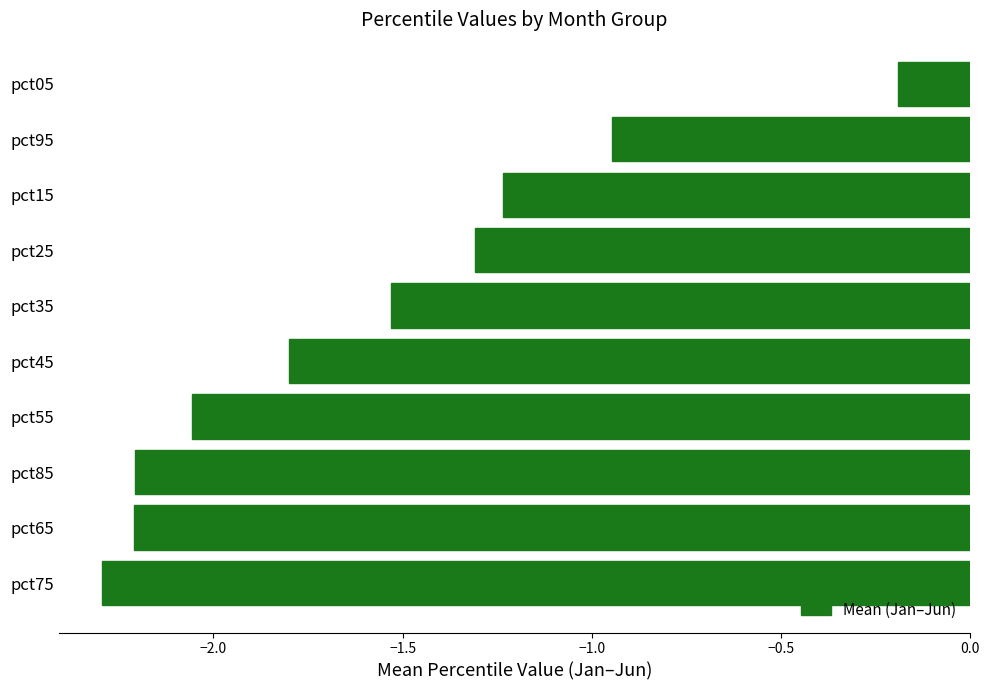

Count the number of values greater than -1.

2